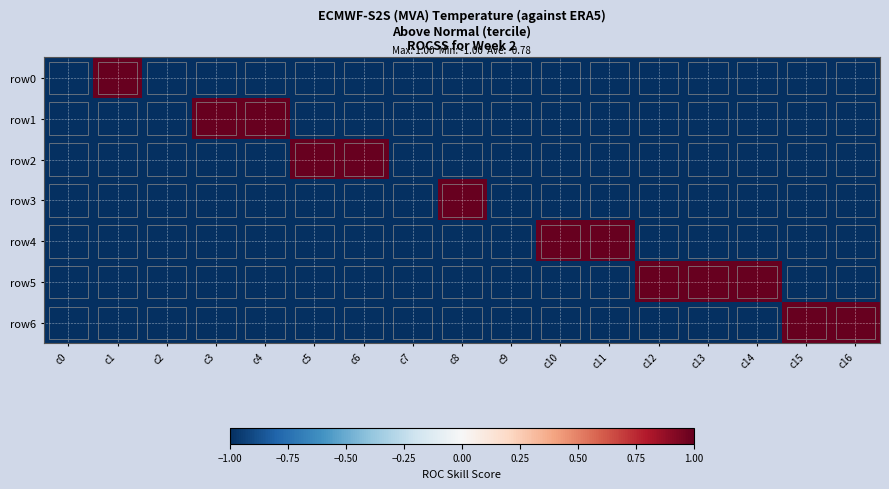

Between c0 and c2, which is larger?

c0